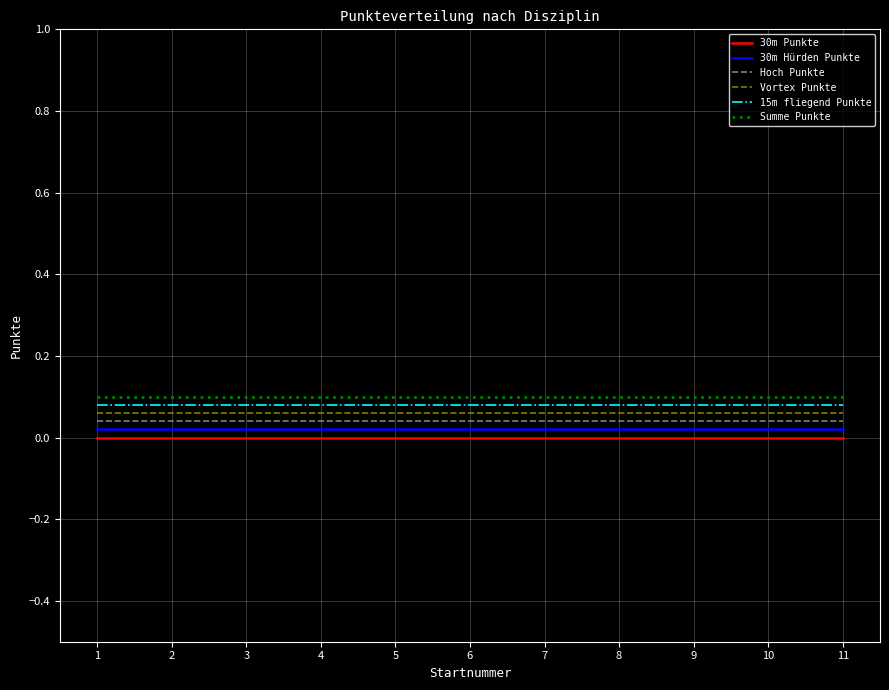

True or false: 15m fliegend Punkte and 30m Hürden Punkte intersect in this chart.

False